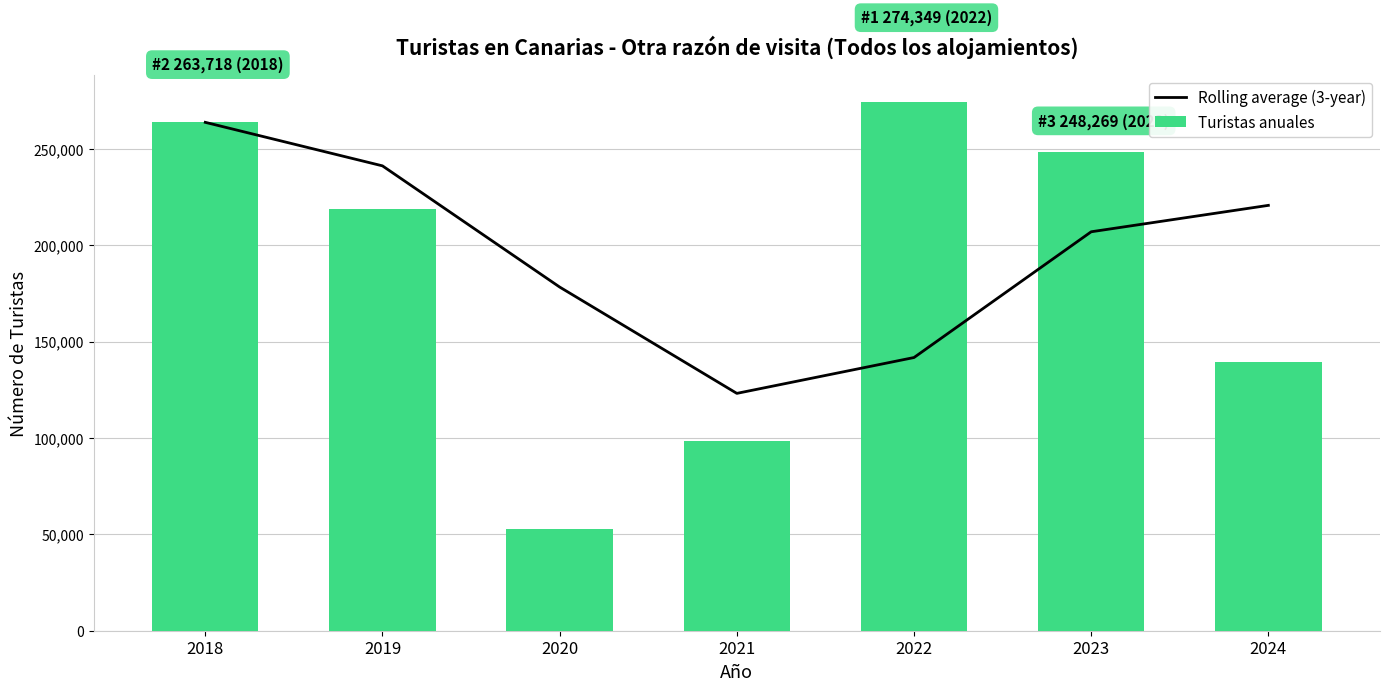

How many data points in Rolling average (3-year) are less than 206949?

3